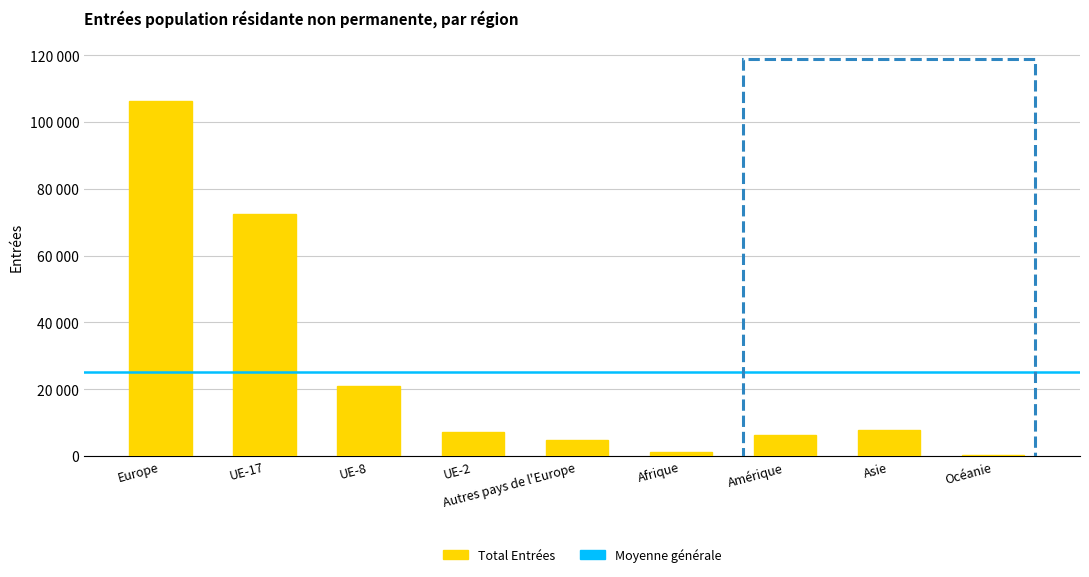

What is the value of the 5th bar from the left?

4831